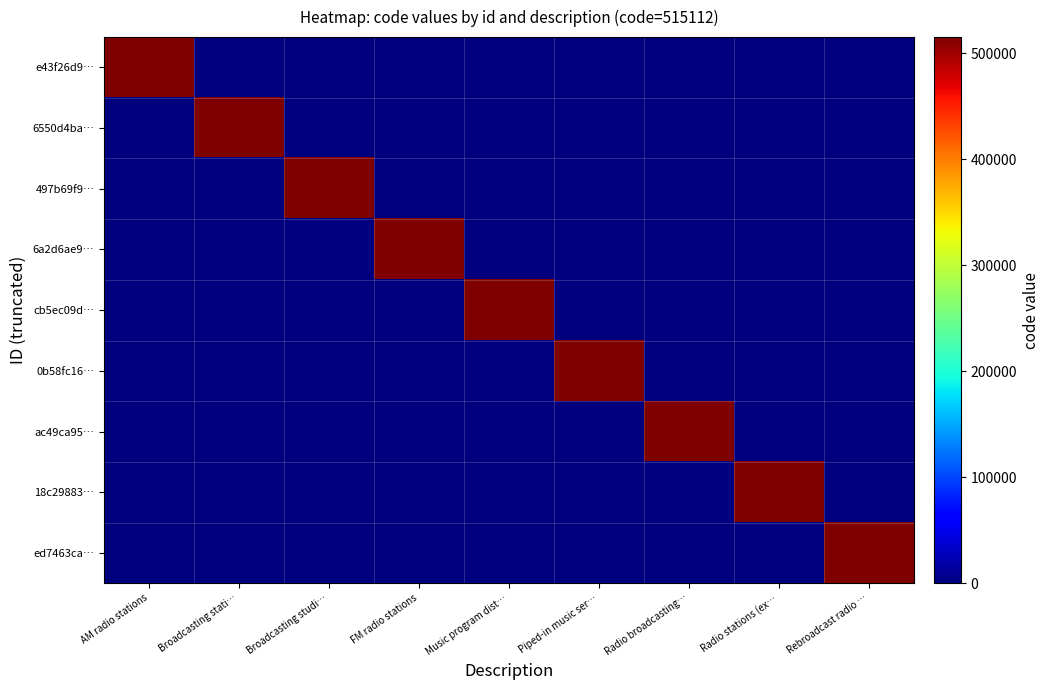

What is the spread (max minus min) of values at Broadcasting studi…?

515114